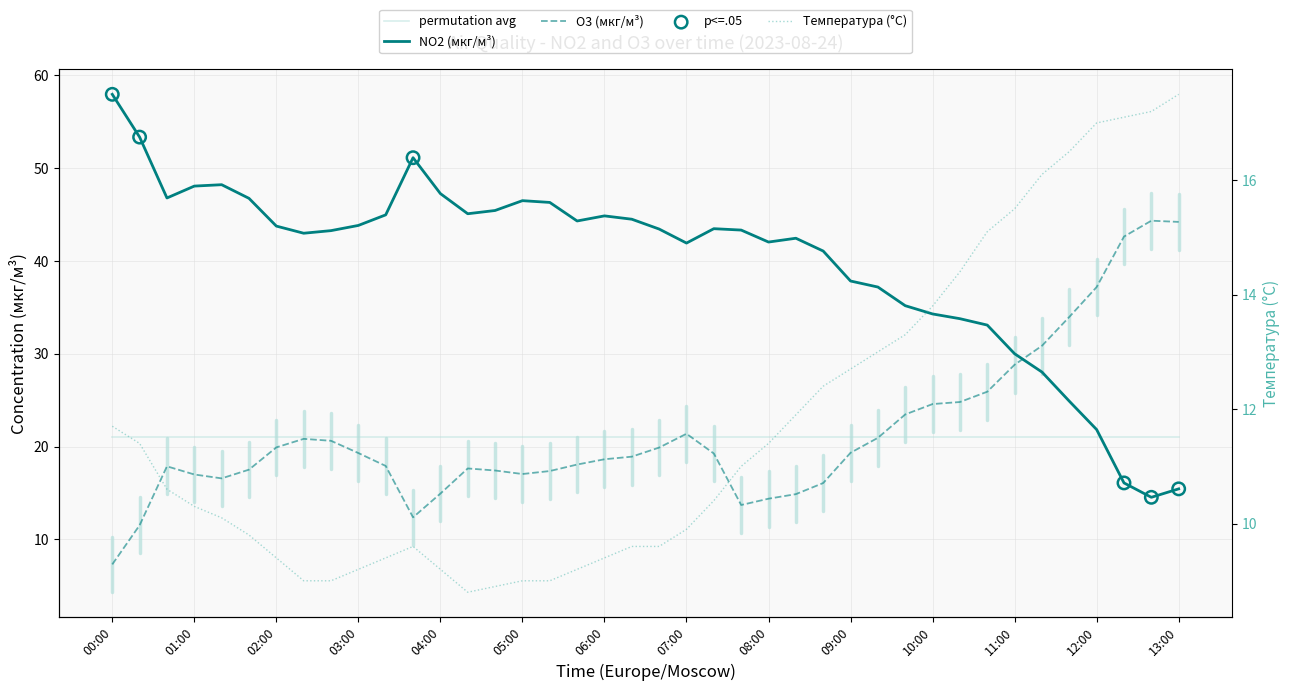

Is the value of Температура (°C) at 13:00 greater than the value of O3 (мкг/м³) at 07:40?

Yes